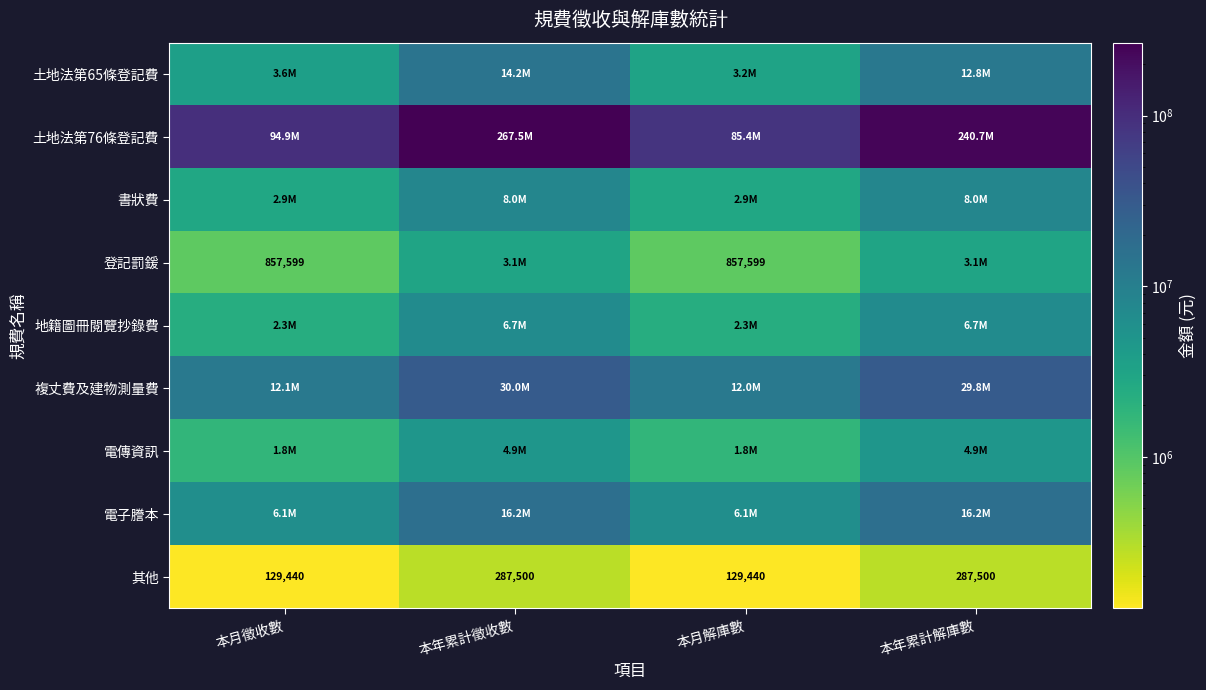

Is it true that 其他 equals 84296 at 本年累計解庫數?

False